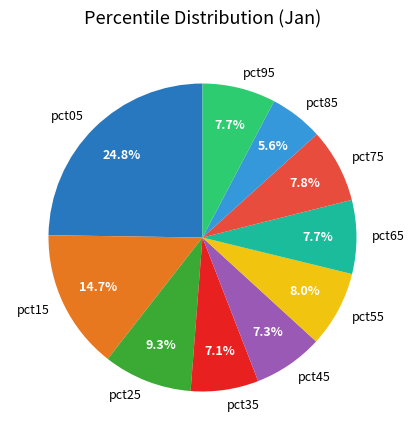

Count the number of slices in the pie.

10